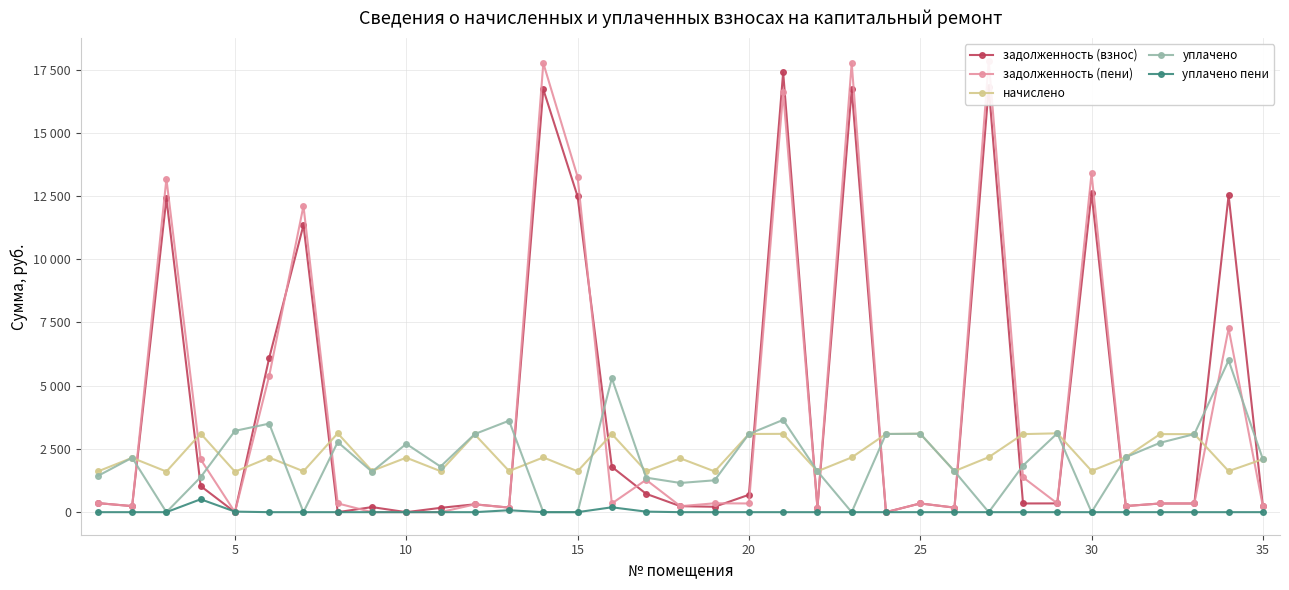

Rank the series by their maximum value, from lowest to highest.

уплачено пени, начислено, уплачено, задолженность (взнос), задолженность (пени)